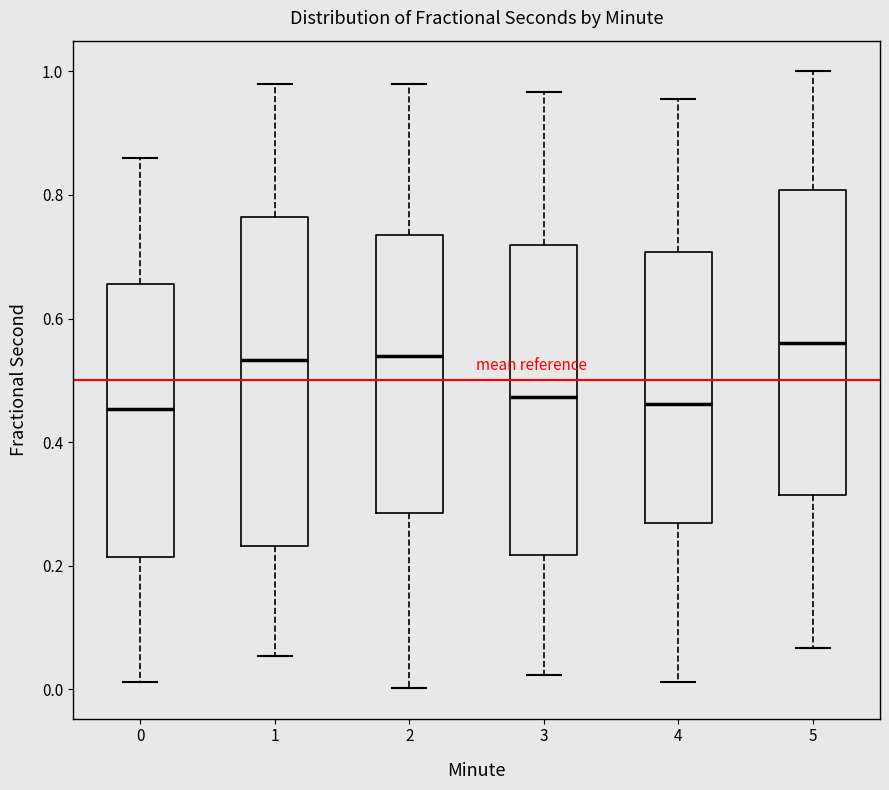

Reading left to right, transcribe this box plot: for each box, give where its median line is, the range the box spans, and where its two whiskers end, as read against the y-axis. The values are not printed on the chart, so give them approximately, as read against the axis.

0: median 0.46, box 0.22 to 0.66, whiskers 0.02 to 0.86
1: median 0.54, box 0.24 to 0.76, whiskers 0.06 to 0.98
2: median 0.54, box 0.28 to 0.74, whiskers 0.00 to 0.98
3: median 0.48, box 0.22 to 0.72, whiskers 0.02 to 0.96
4: median 0.46, box 0.26 to 0.70, whiskers 0.02 to 0.96
5: median 0.56, box 0.32 to 0.80, whiskers 0.06 to 1.00